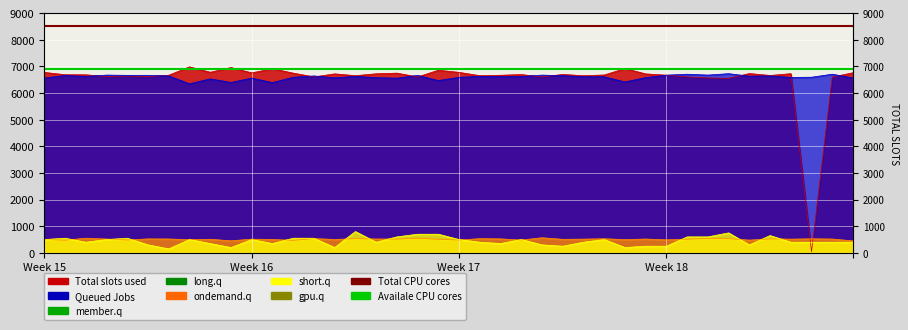

At which label does Availale CPU cores reach its peak?

Week 15